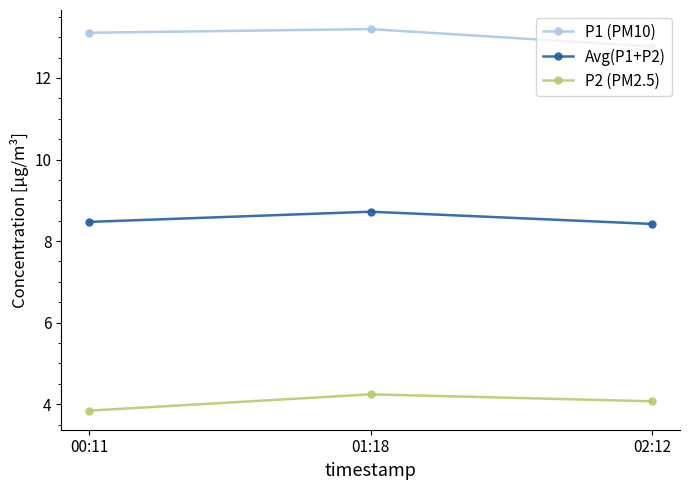

What is the difference between the second highest and minimum values in the P2 (PM2.5) series?

0.2